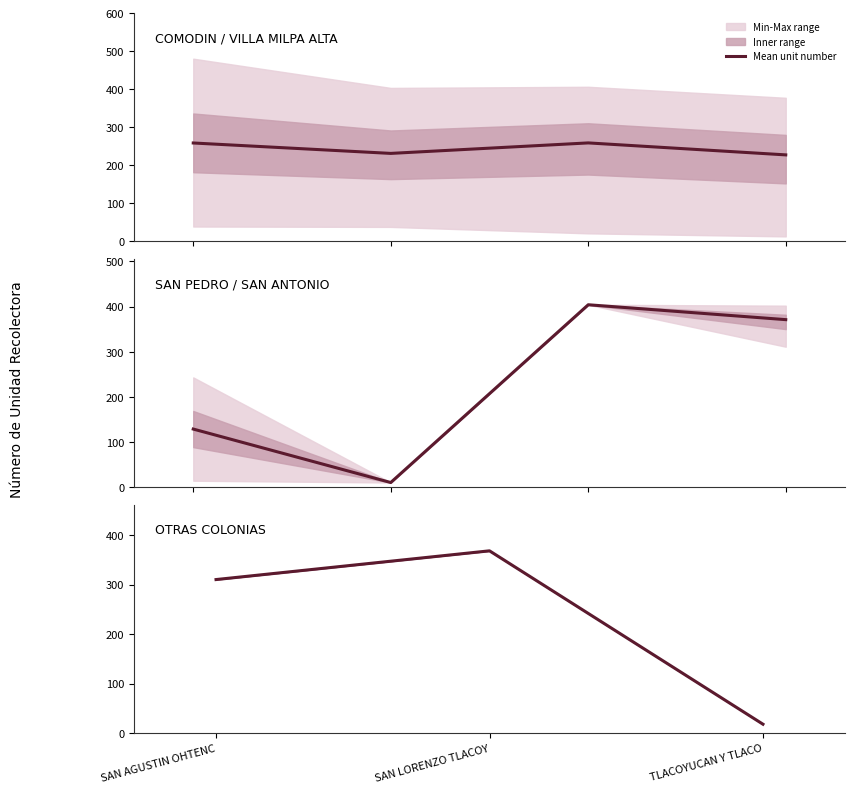

List the labels in order of value, smallest first.

TLACOYUCAN Y TLACO, SAN AGUSTIN OHTENC, SAN LORENZO TLACOY